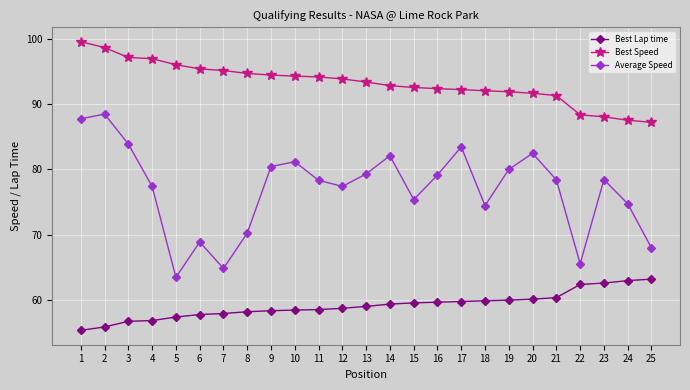

Is this an area chart (filled region under the line)?

No